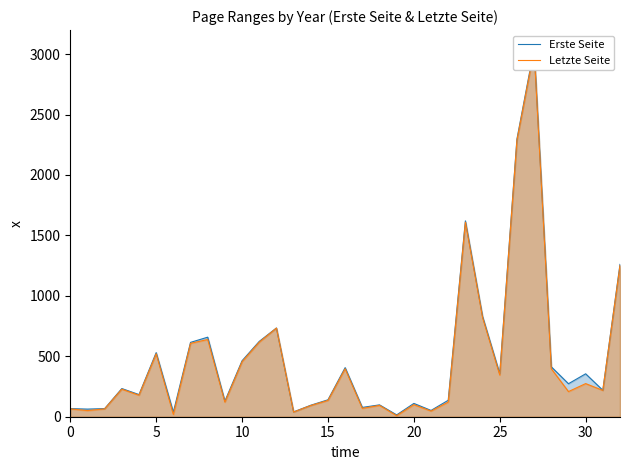

Rank the series by their maximum value, from highest to lowest.

Erste Seite, Letzte Seite